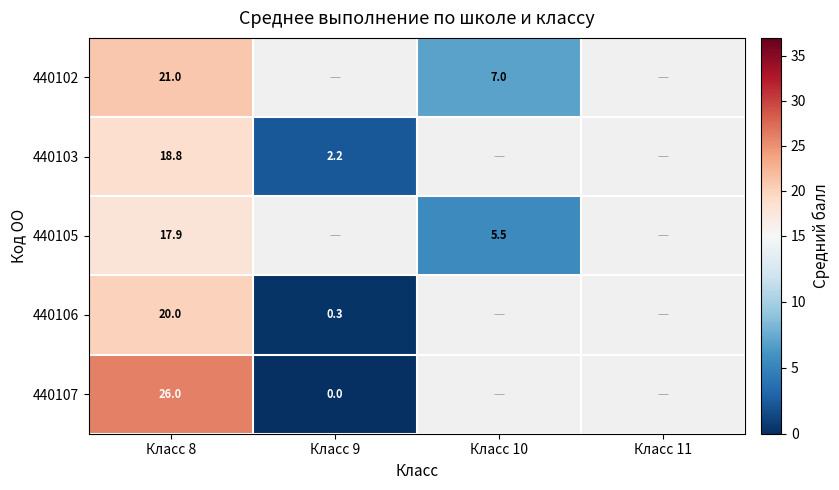

Rank the series at Класс 8 from lowest to highest value.

440105, 440103, 440106, 440102, 440107